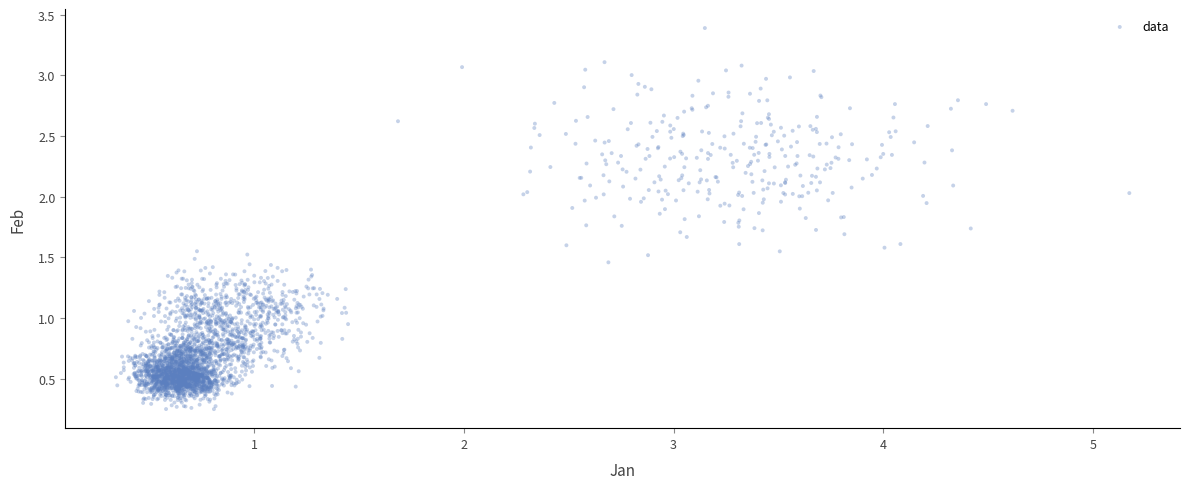

What is the range of Y values (max minus min)?

3.1